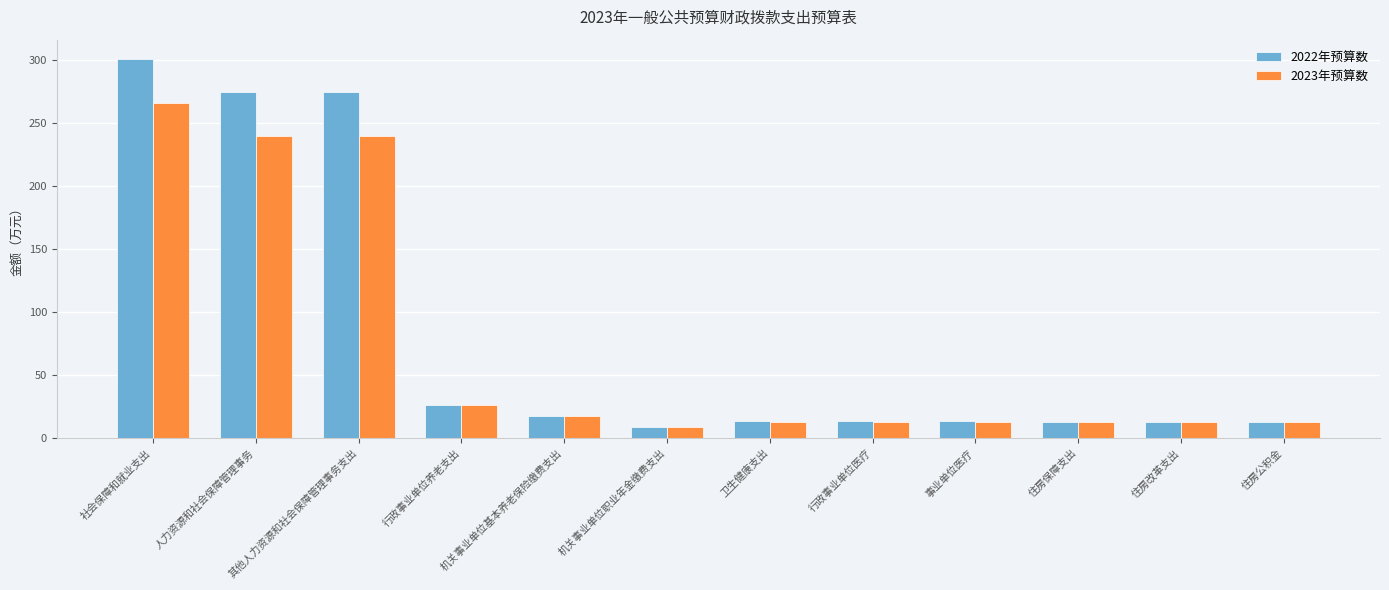

How many bars are there in total?

24